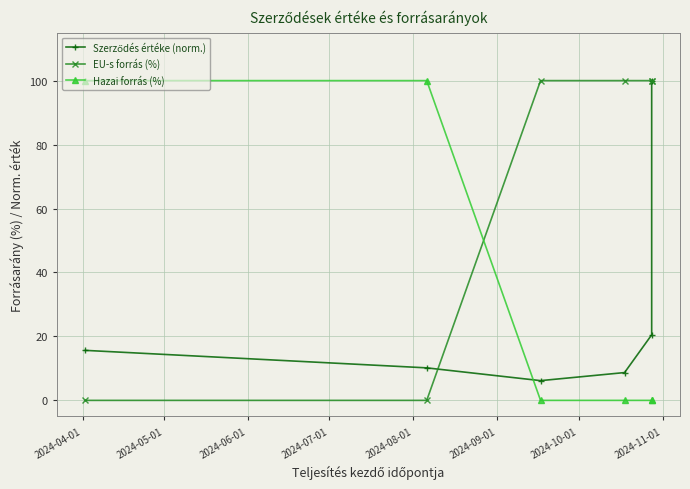

What is the greatest value displayed?

100.0